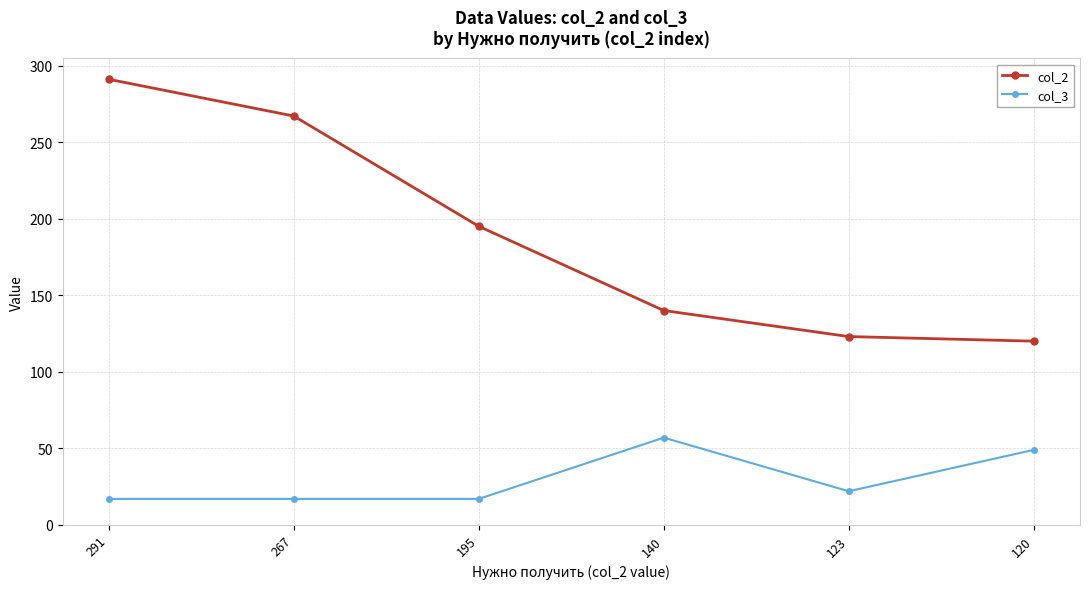

How many values in the col_2 series are below 195?

3